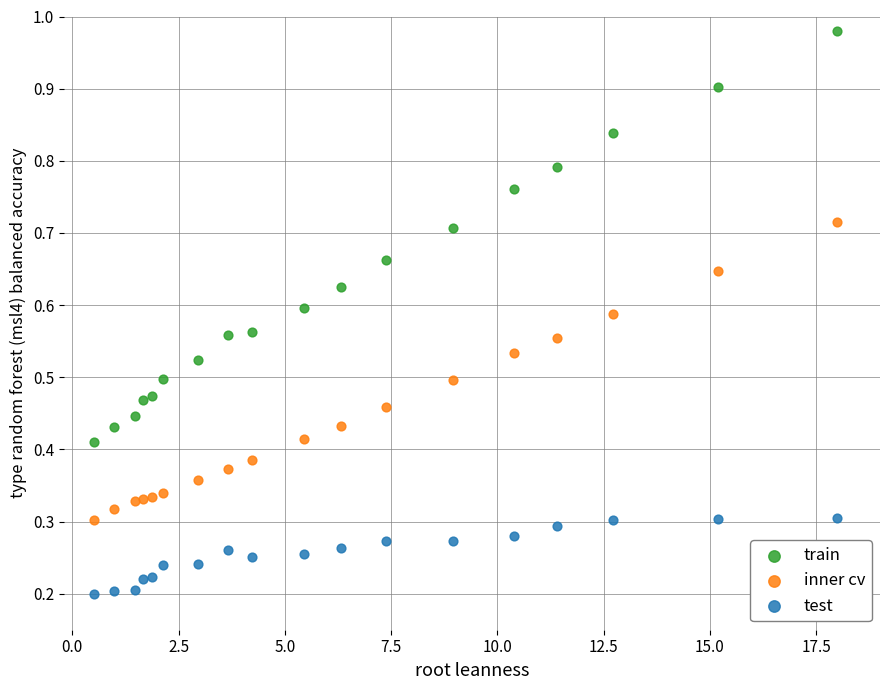

Which series has the widest spread of Y values?

train